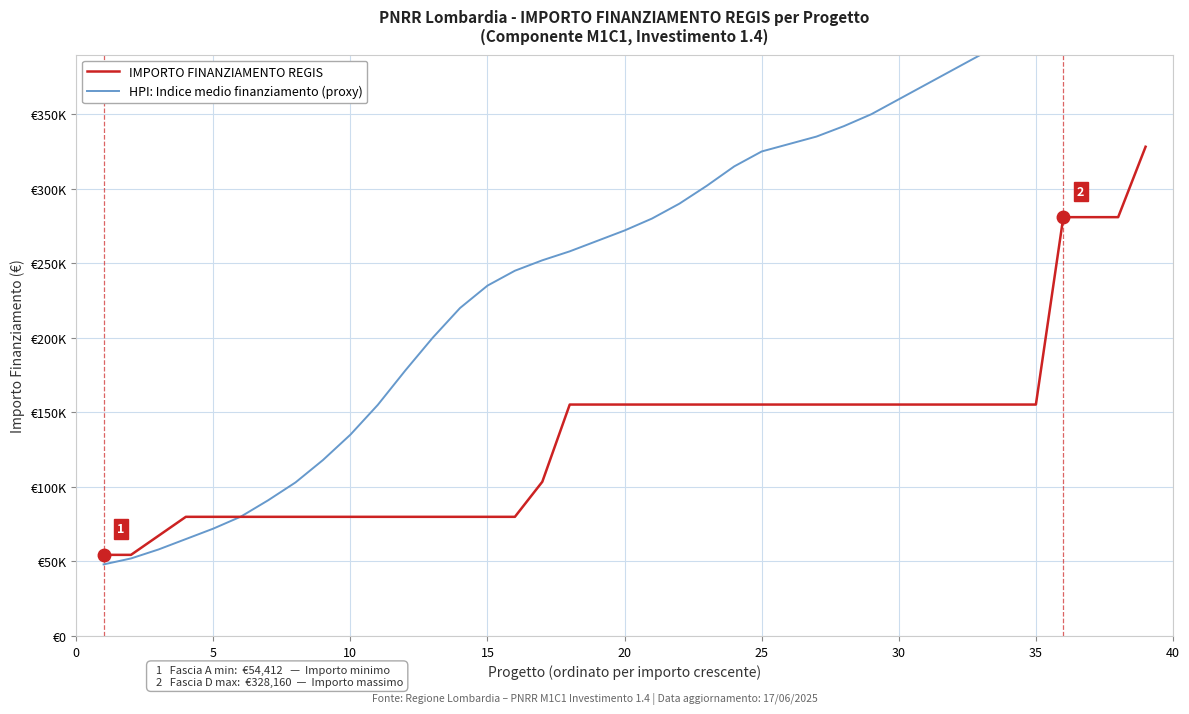

How many times do HPI: Indice medio finanziamento (proxy) and IMPORTO FINANZIAMENTO REGIS cross each other?

1